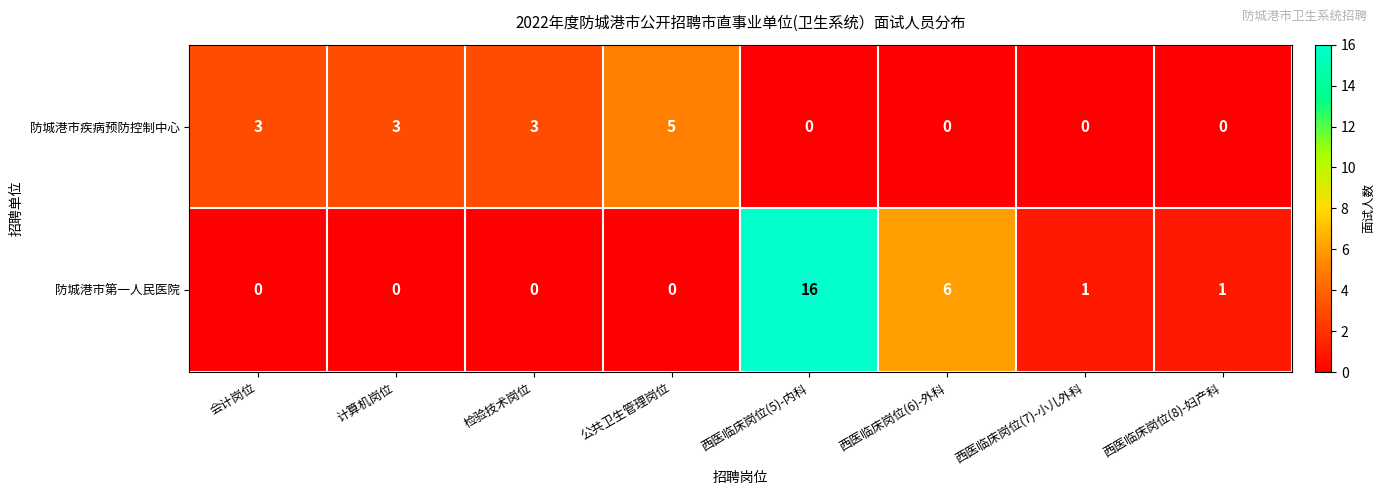

Which series has the largest range (max minus min)?

防城港市第一人民医院